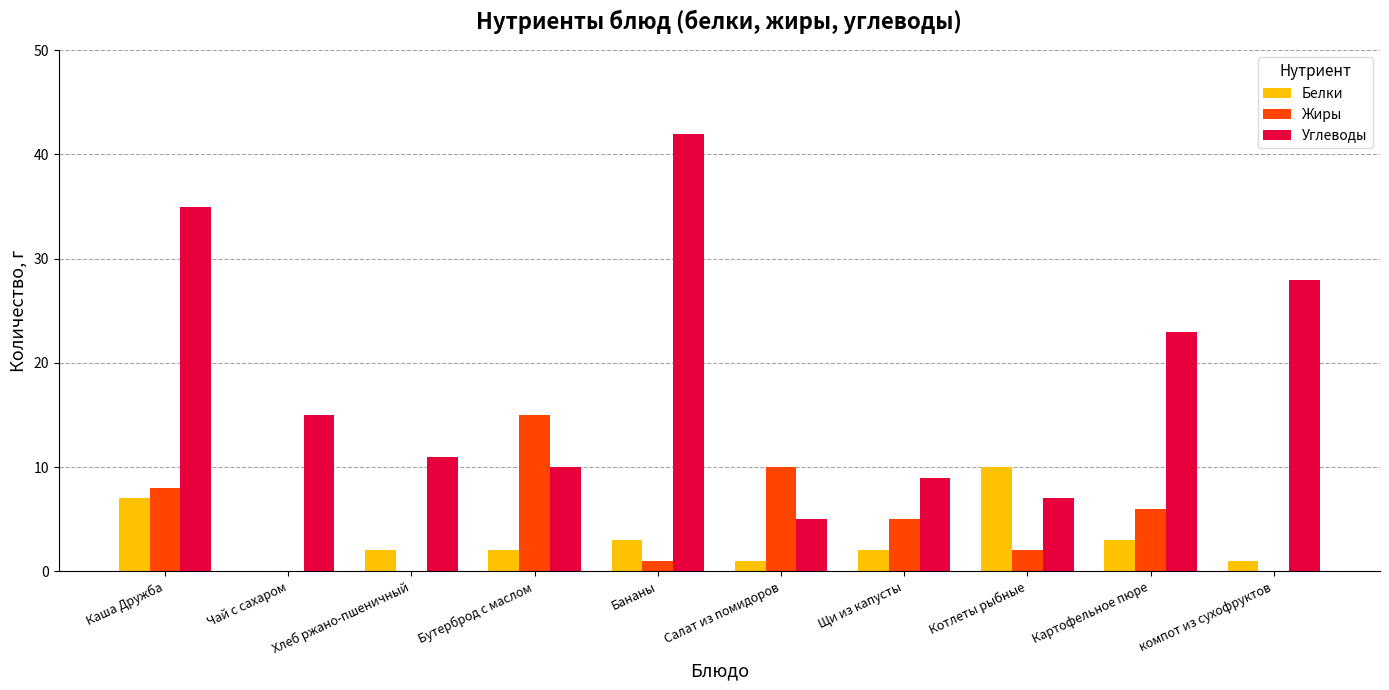

What is the approximate value of Углеводы at компот из сухофруктов, to the nearest 5?

30